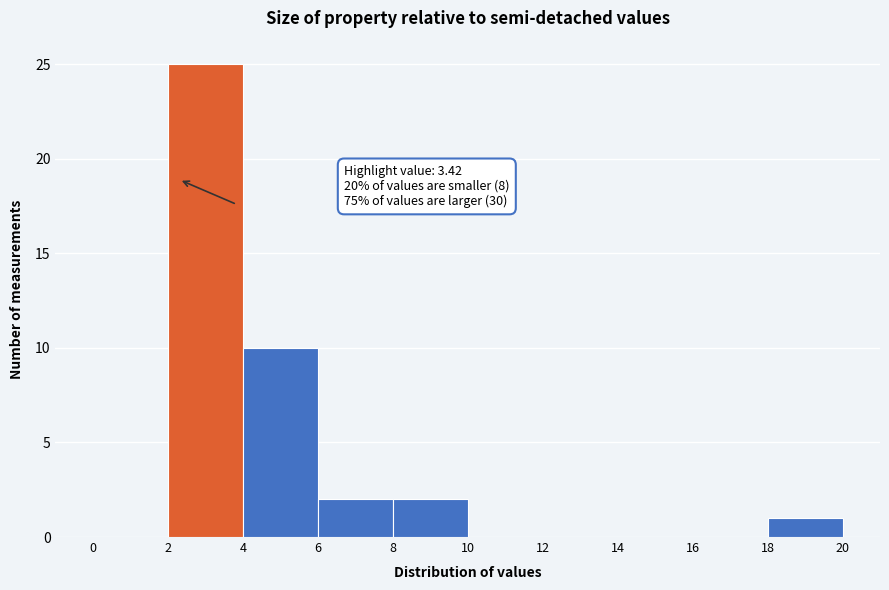

Which range on the x-axis has the tallest bar?

2 to 4